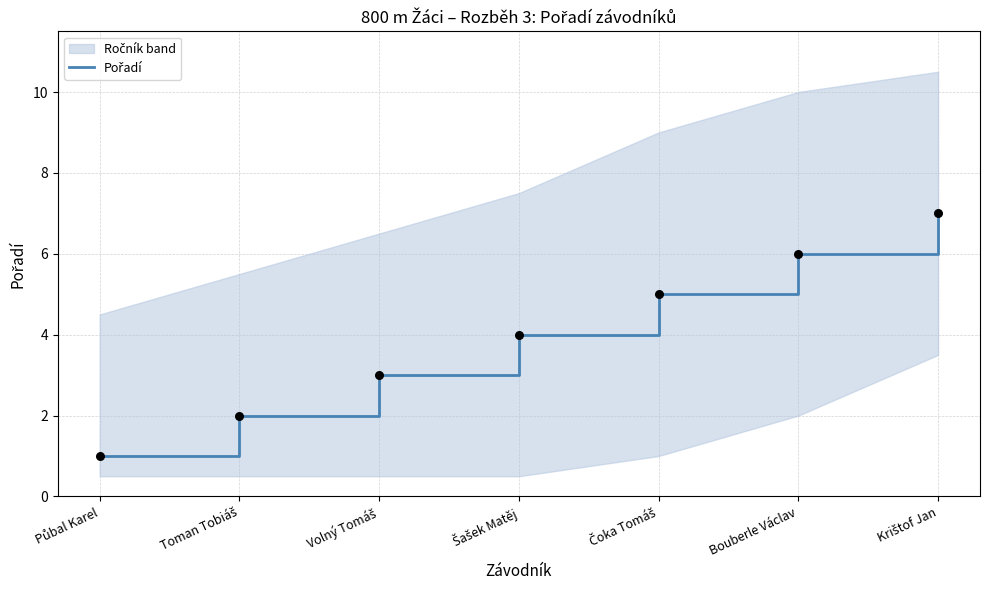

Approximately how many times larger is the value at Bouberle Václav compared to Šašek Matěj?

1.5